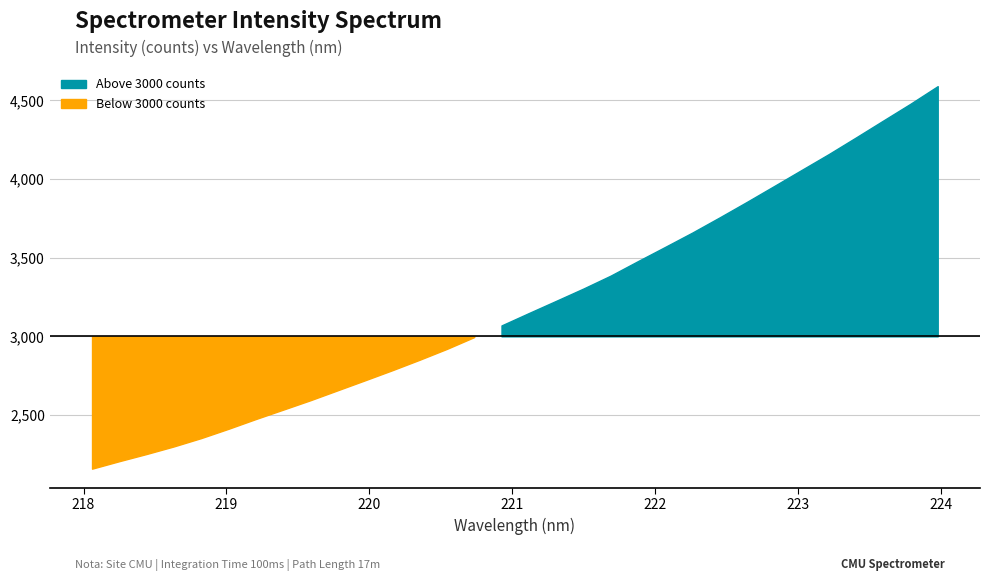

Approximately how many times larger is the value at 218.2508 compared to 220.9264?

0.7